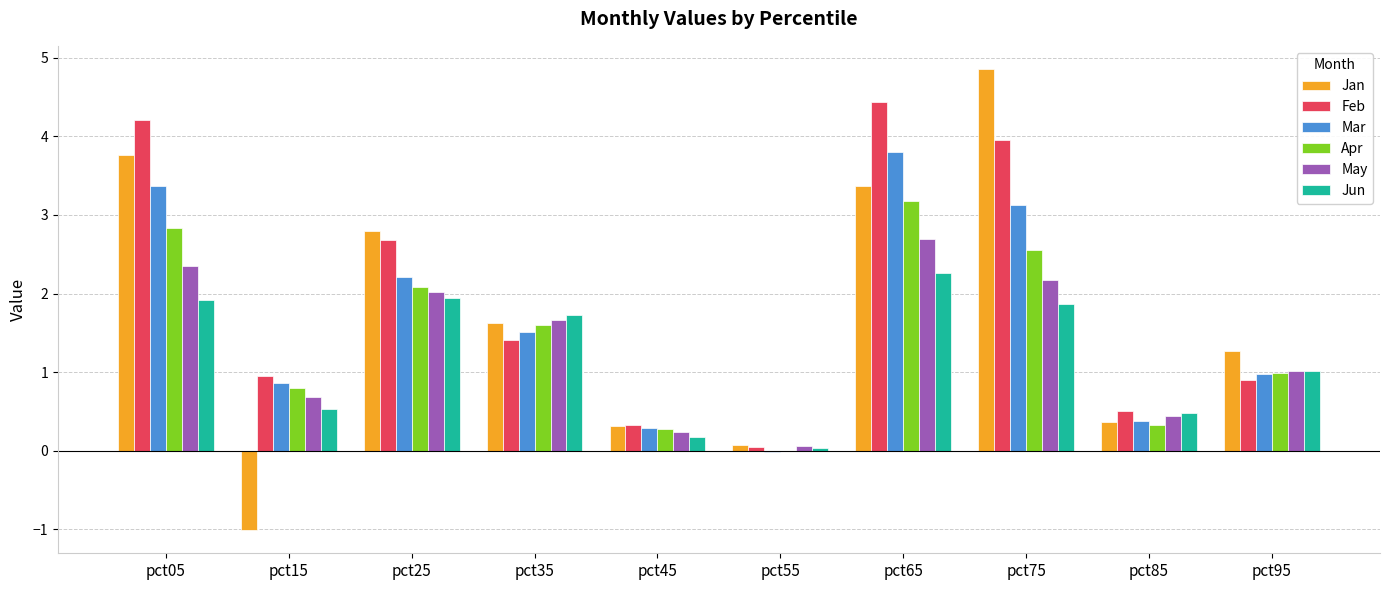

Which series has the largest total across all categories?

Feb